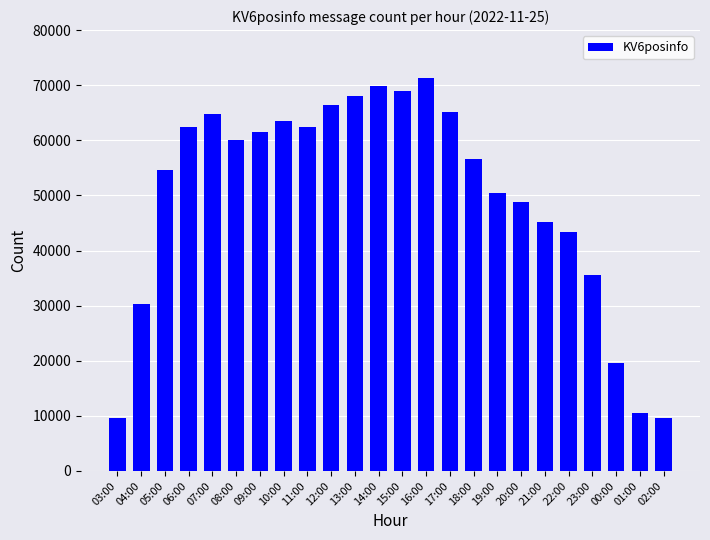

What is the change in value from 16:00 to 21:00?

-26217